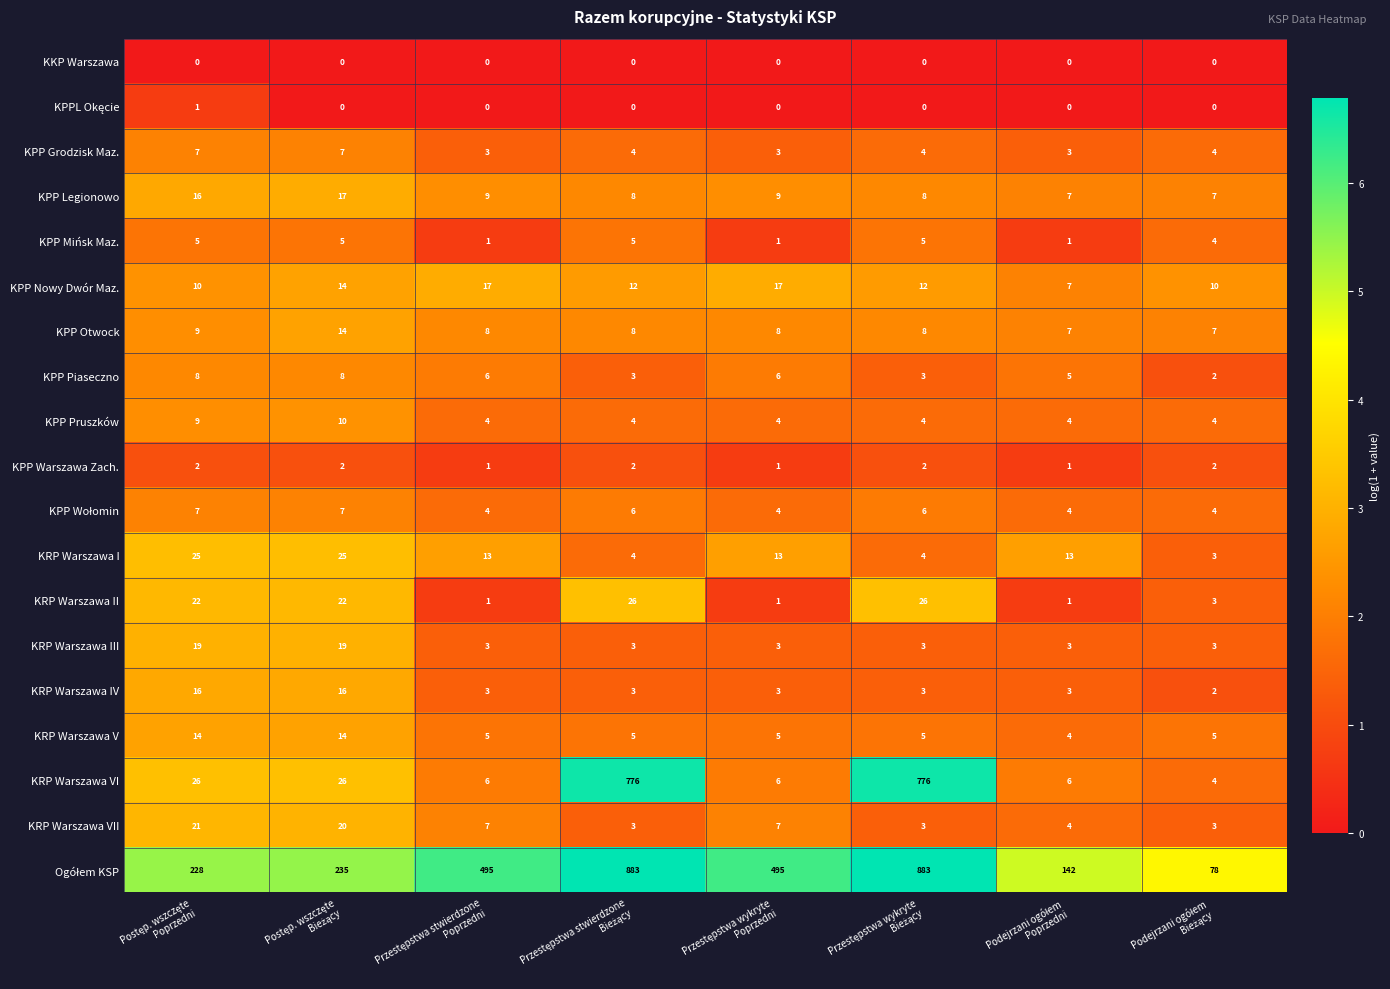

Count the number of categories in the chart.

8